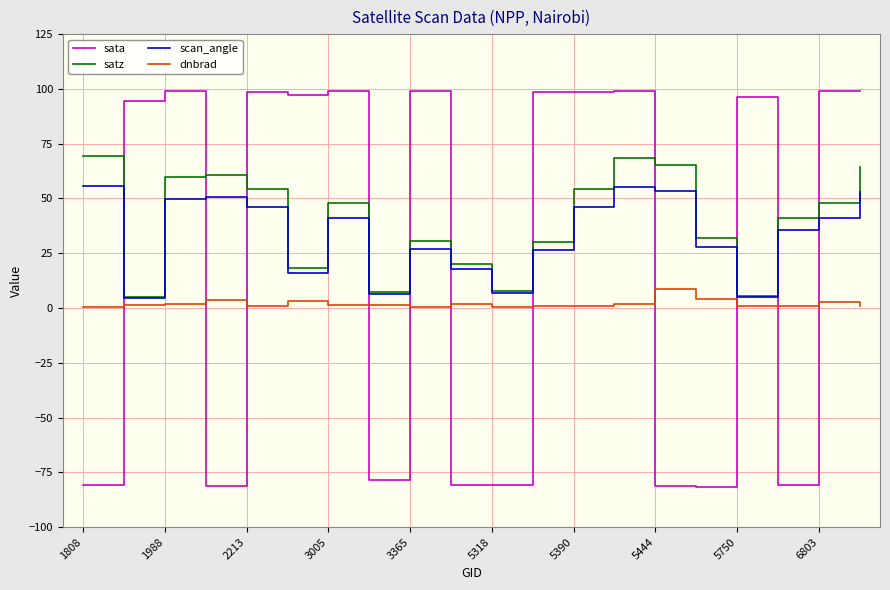

What is the maximum value shown in the chart?

99.2